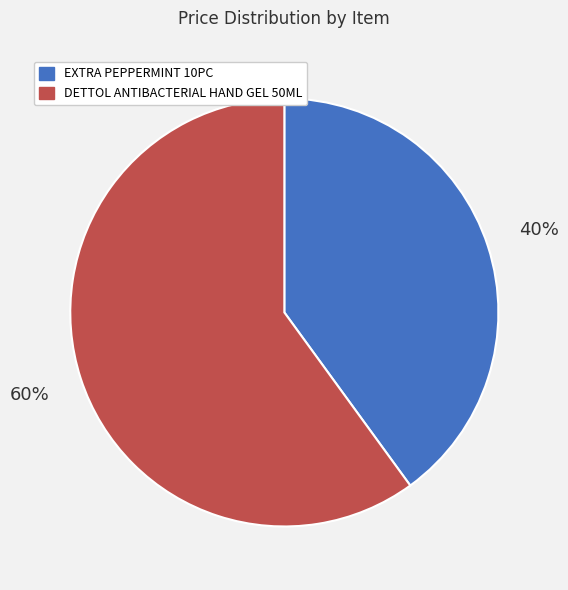

To the nearest percent, what is the difference between the largest and smallest slice percentages?

20%